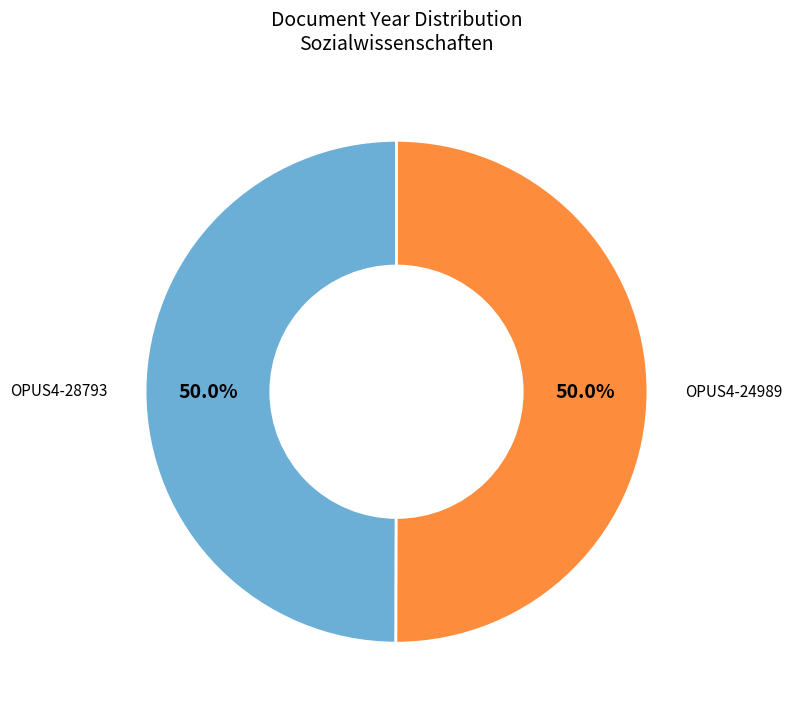

What is the total percentage of OPUS4-24989 and OPUS4-28793?

100.0%